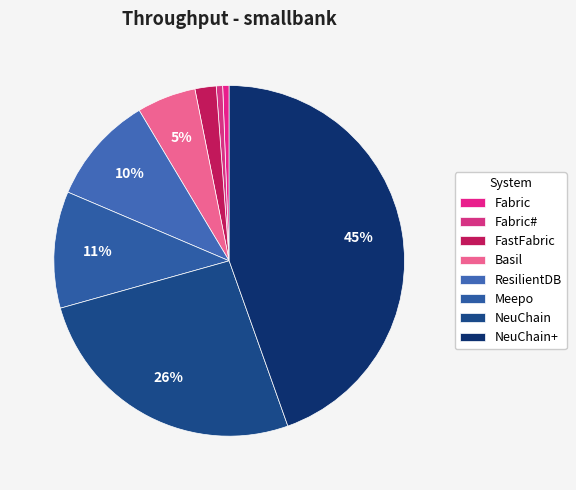

Is ResilientDB the majority of the pie?

No